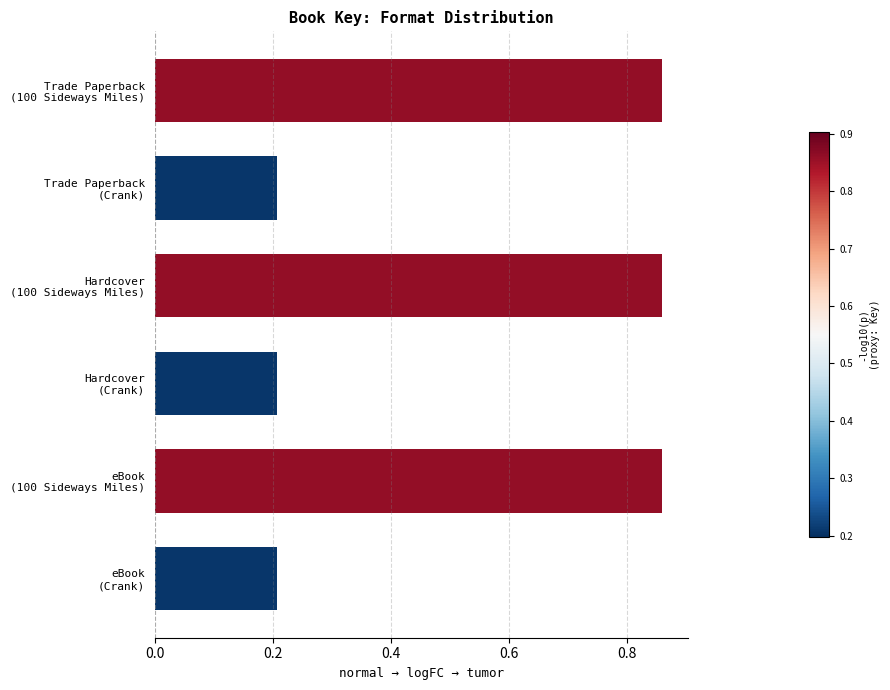

What is the sum of all values?

3.2